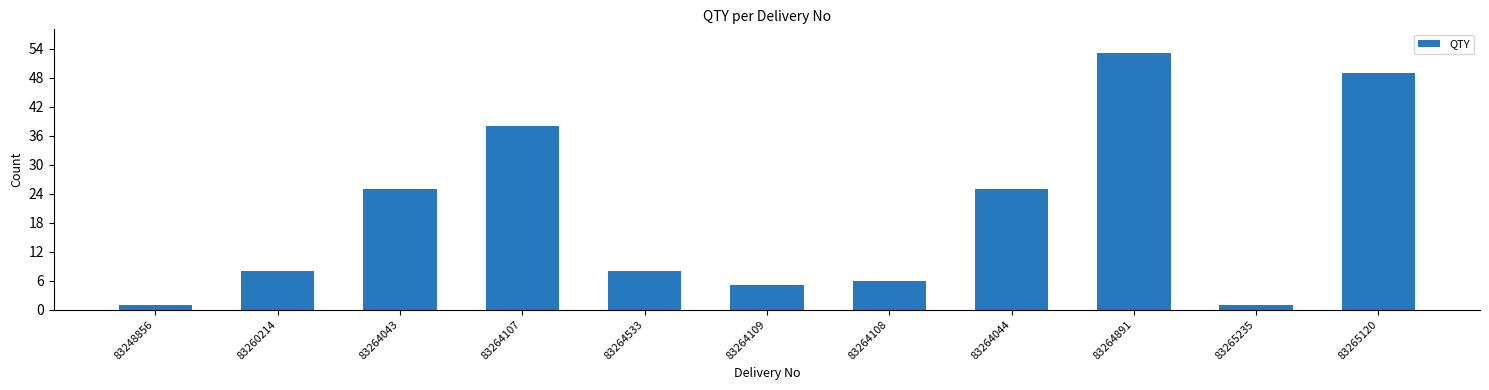

Reading left to right, what are all the values shown in this chart?

1	8	25	38	8	5	6	25	53	1	49